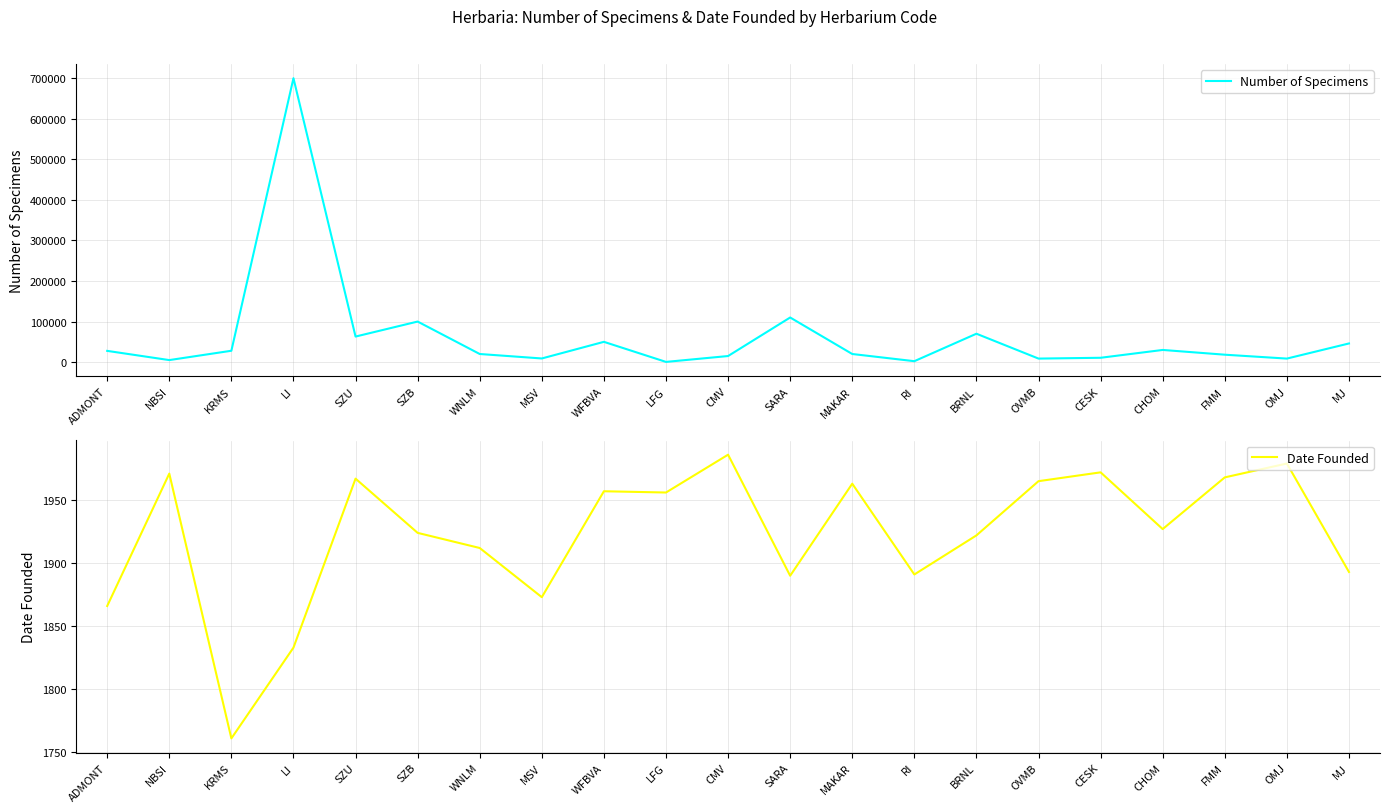

Which label corresponds to the smallest value in the chart?

LFG